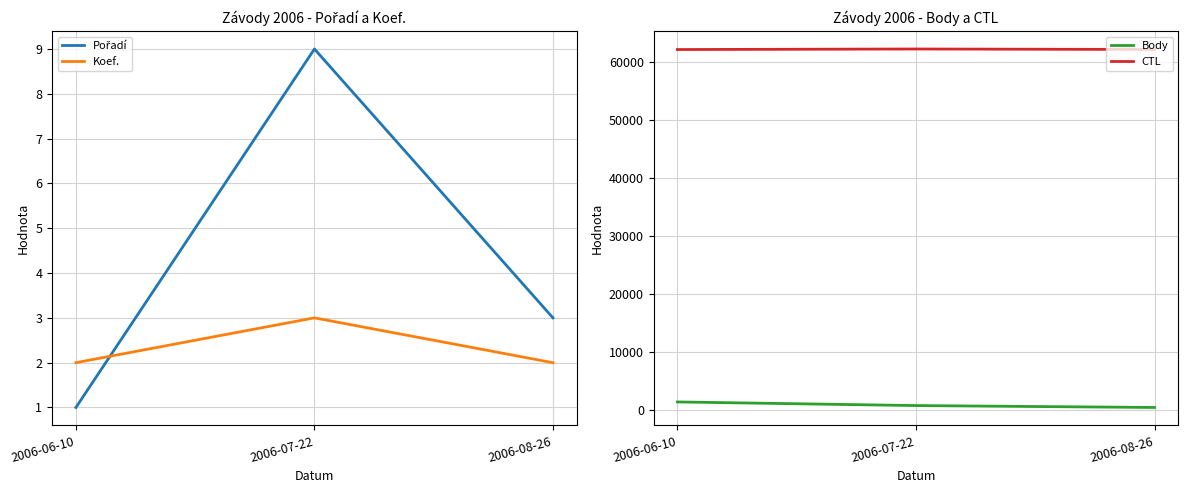

Which series changed the most between 2006-06-10 and 2006-08-26?

Body